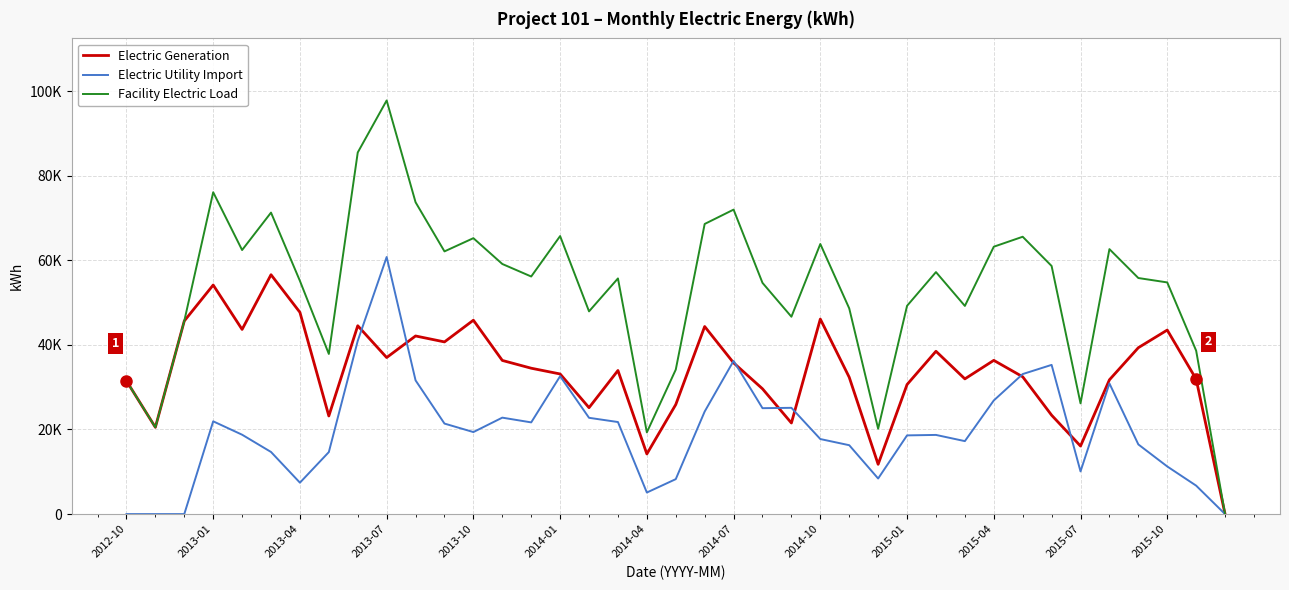

What is the difference between the second highest and minimum values in the Electric Generation series?

54145.8